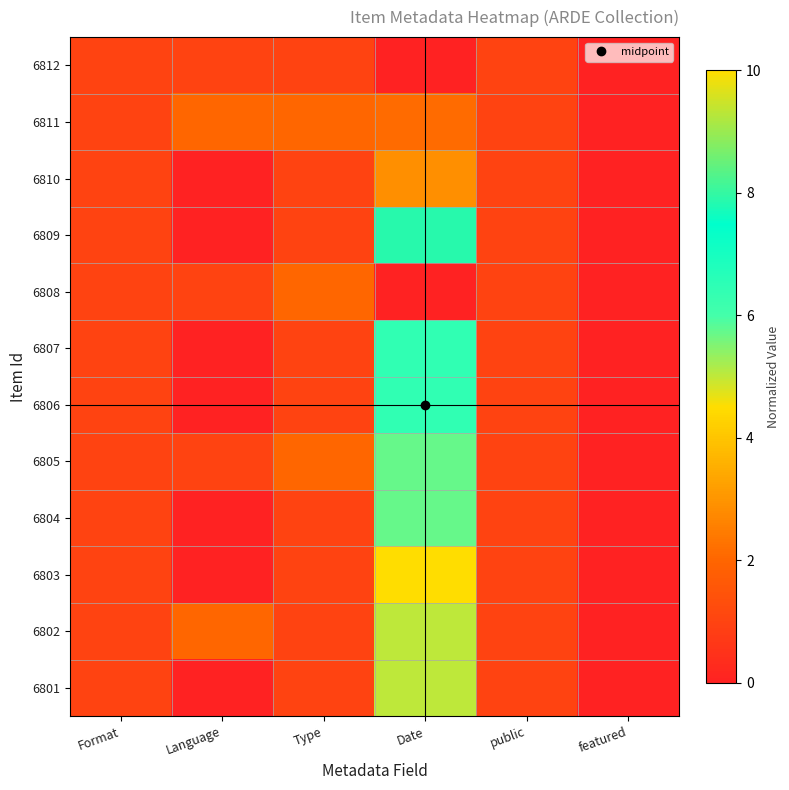

How many series are shown in this chart?

12